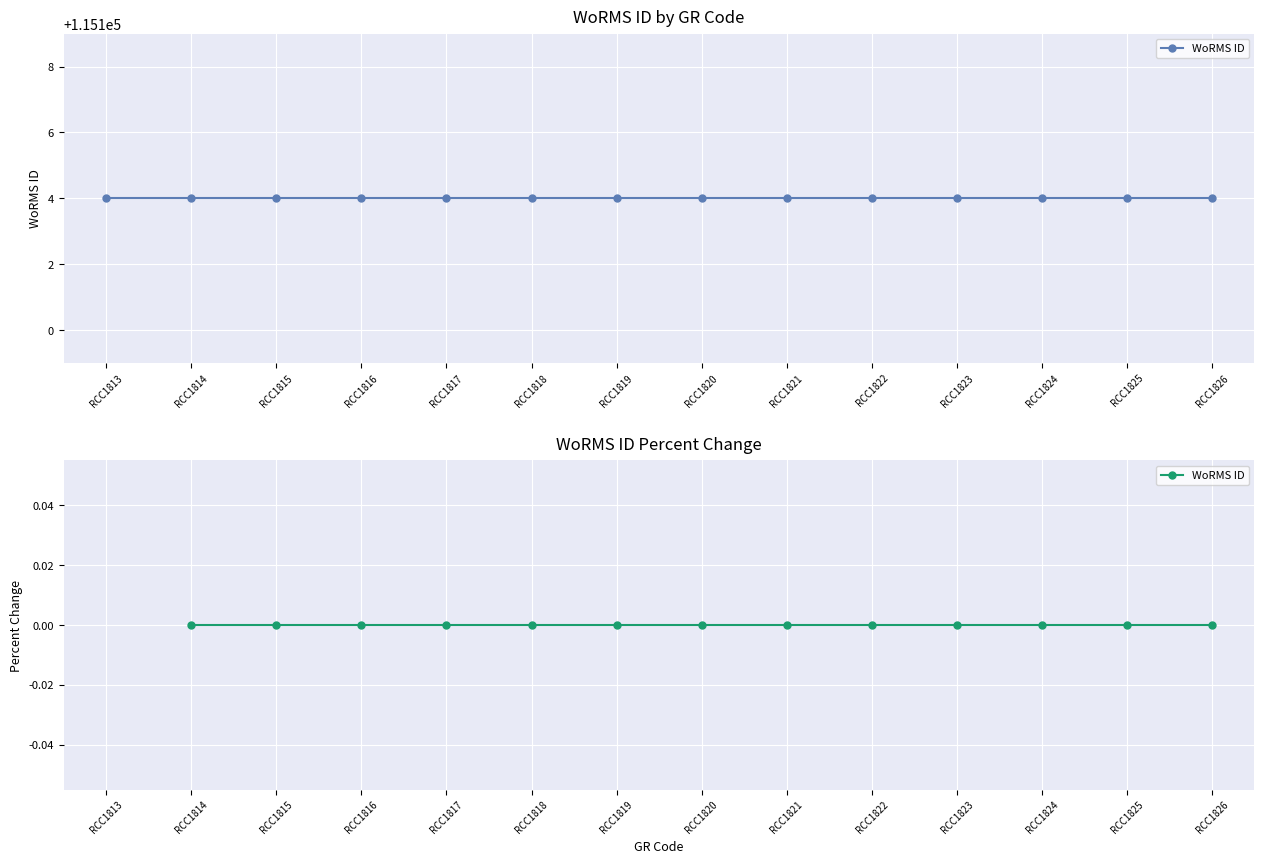

Between RCC1817 and RCC1825, which is larger?

RCC1817